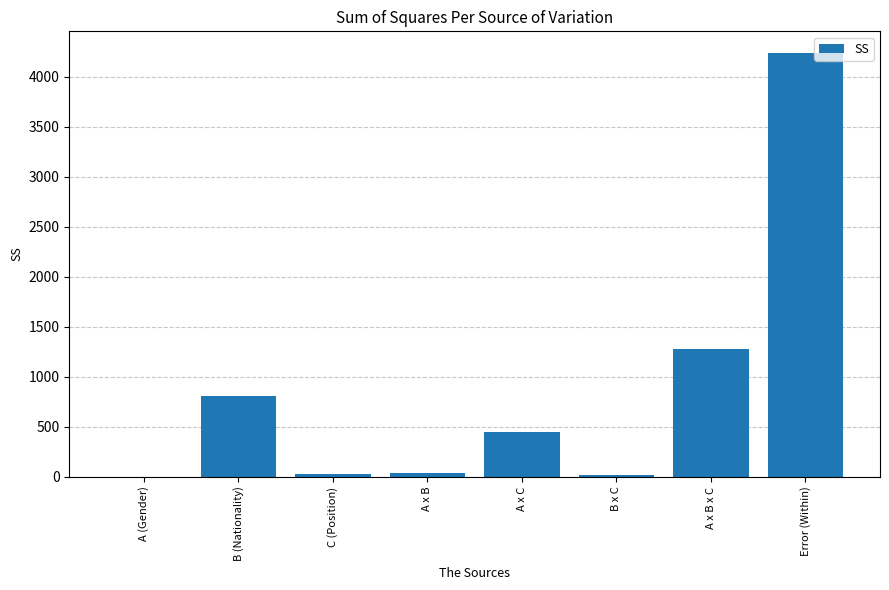

What is the change in value from A x C to Error (Within)?

+3798.1